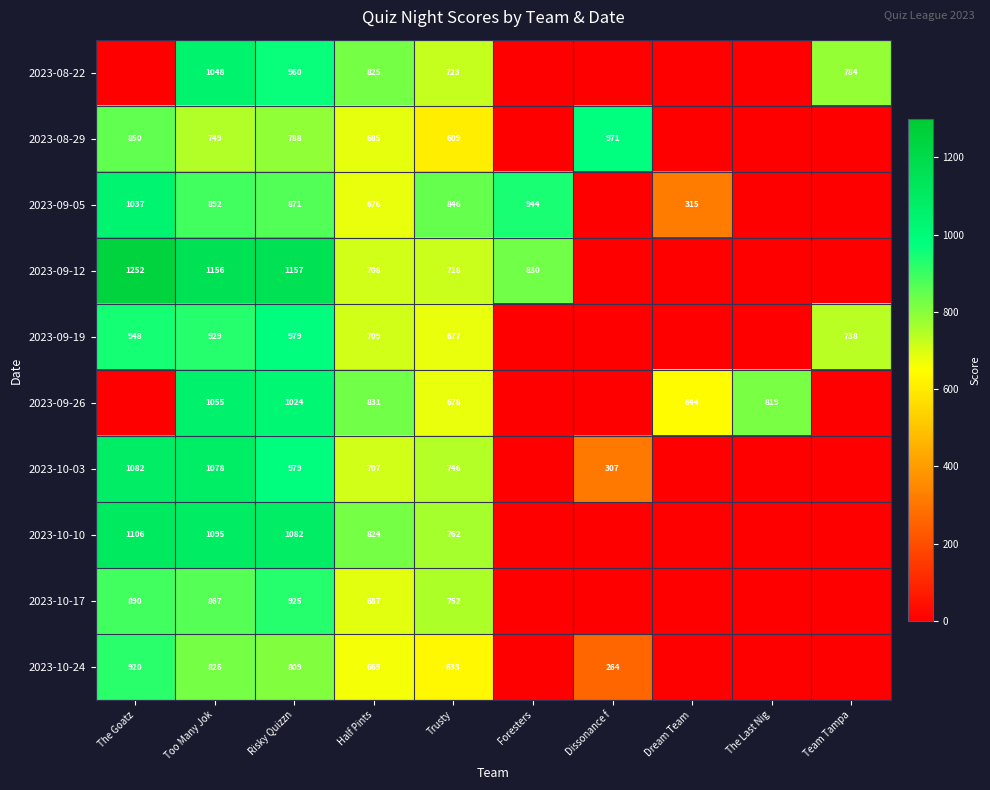

At which category does the chart reach its minimum across all series?

The Goatz